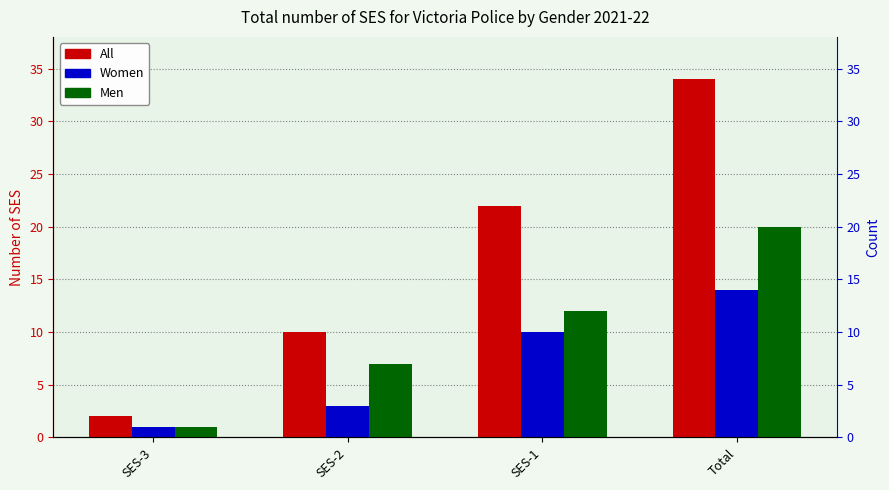

What position from the left is Total?

4